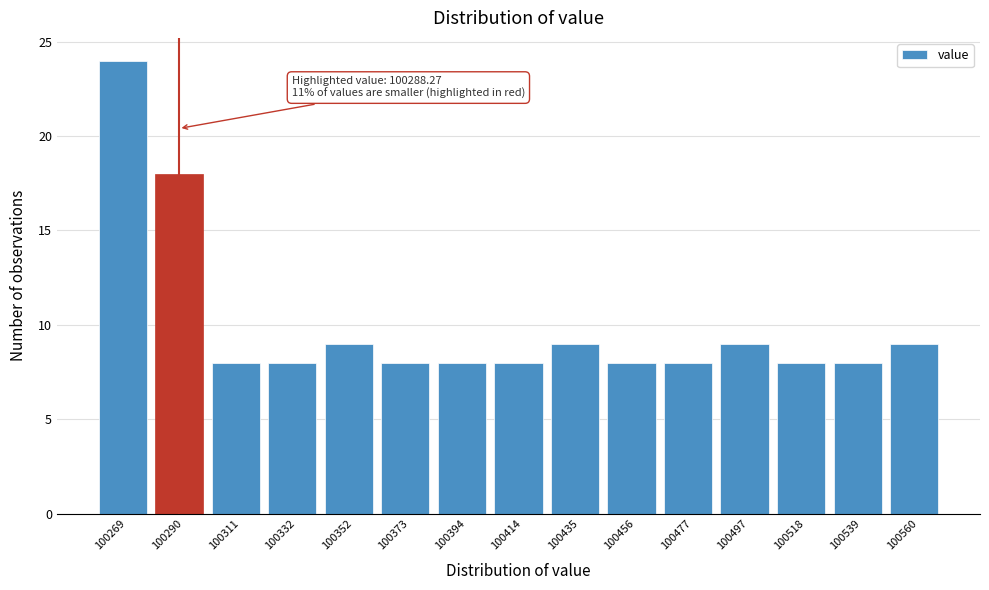

Which range on the x-axis has the tallest bar?

100260 to 100280